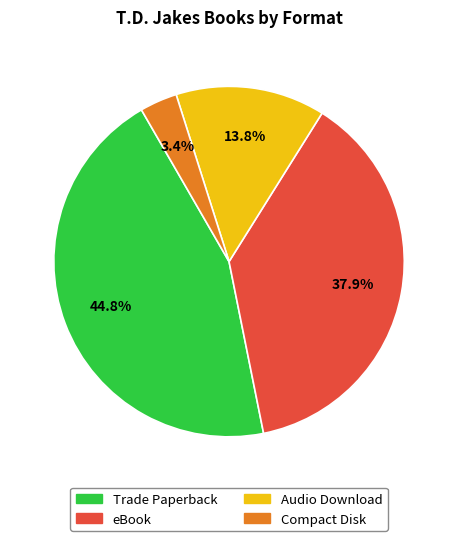

Is the sum of Audio Download and Trade Paperback greater than half?

Yes